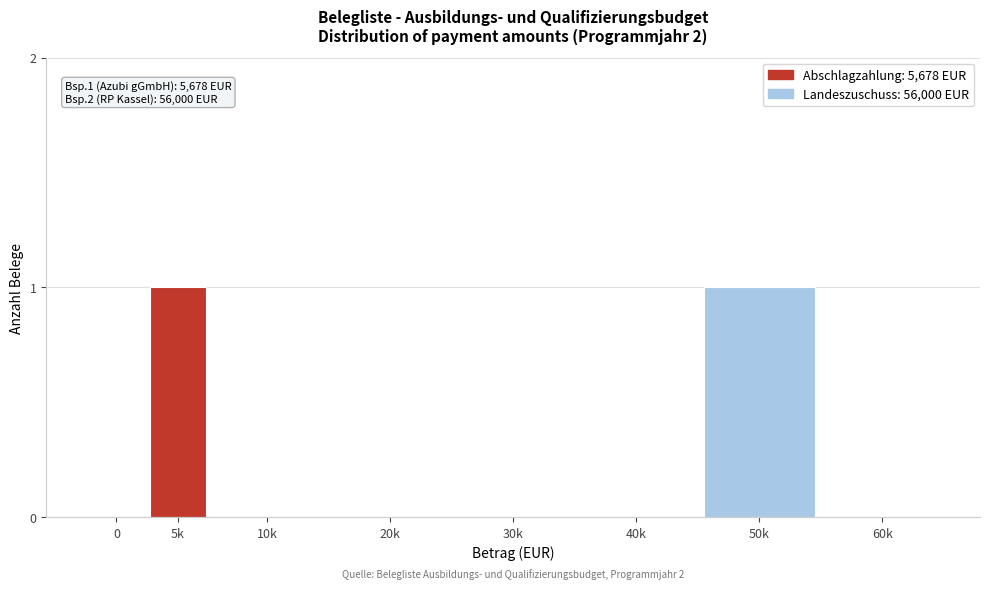

Reading left to right, extract all data points from this chart.

0=0	5k=1	10k=0	20k=0	30k=0	40k=0	50k=1	60k=0